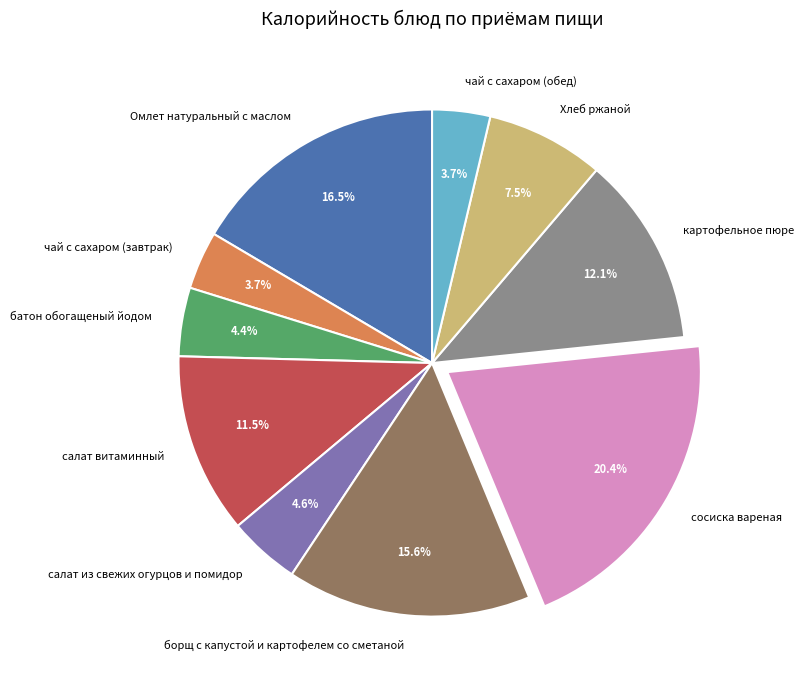

Between борщ с капустой и картофелем со сметаной and чай с сахаром (обед), which is larger?

борщ с капустой и картофелем со сметаной